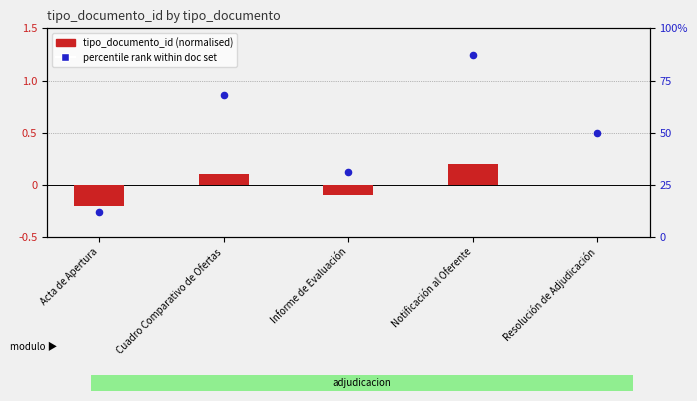

Which series has the widest spread of Y values?

percentile rank within doc set